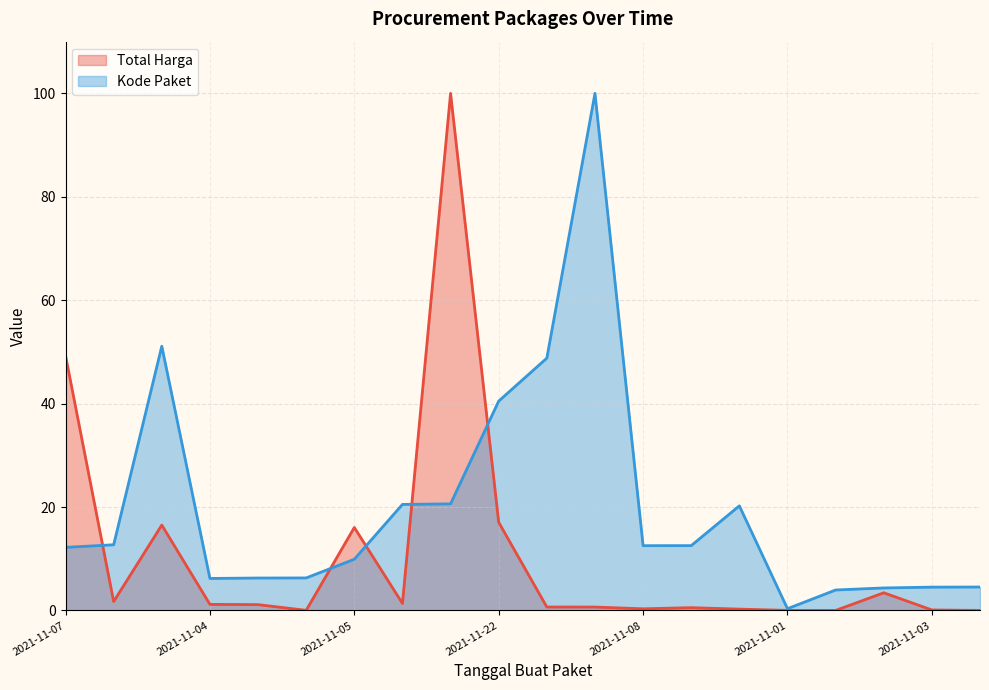

How many categories are shown in the chart?

20